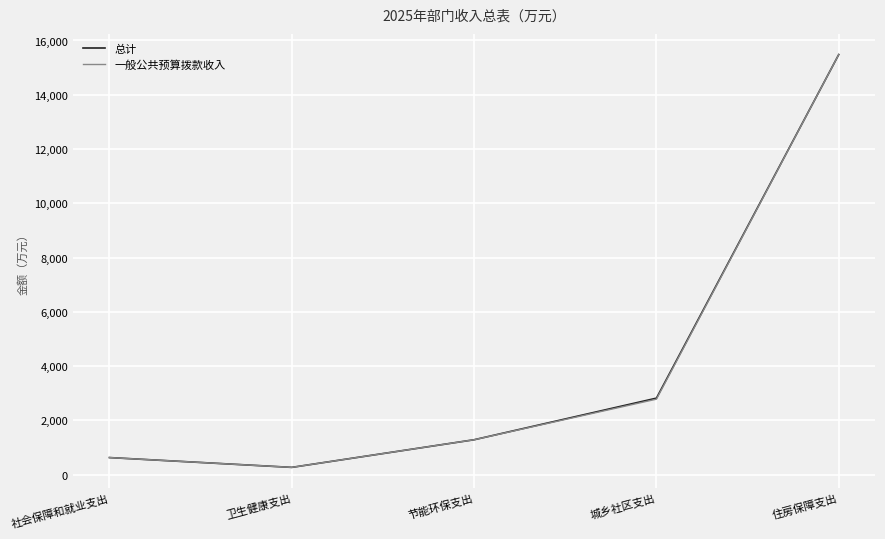

At which category is the sum across all series the highest?

住房保障支出